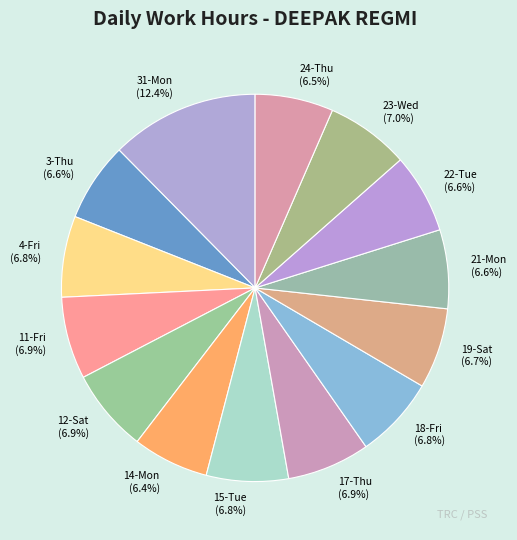

True or false: 19-Sat accounts for 19% of the total.

False